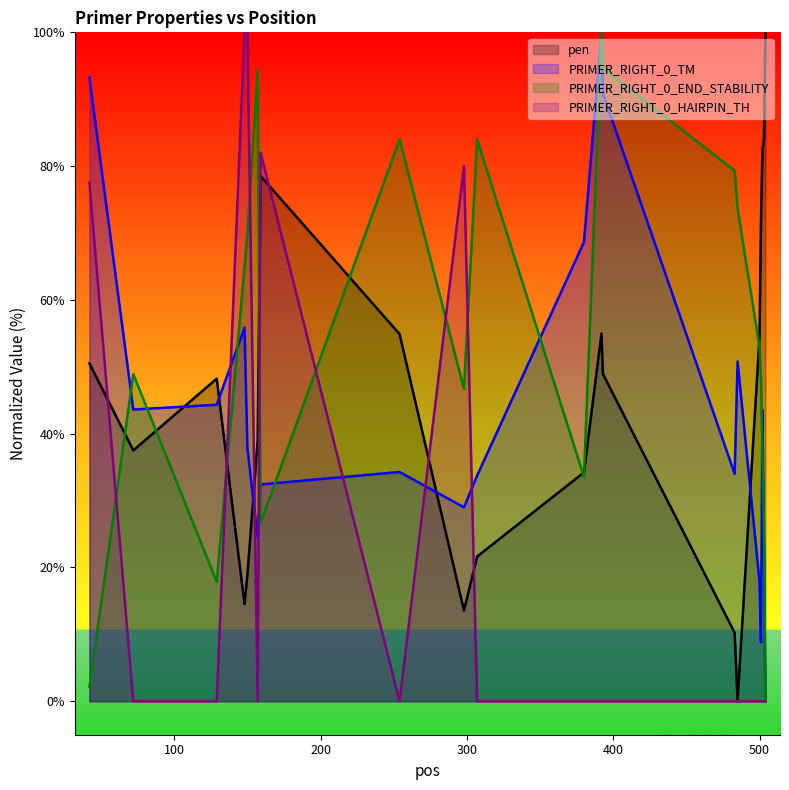

How many data points does each series have?

20